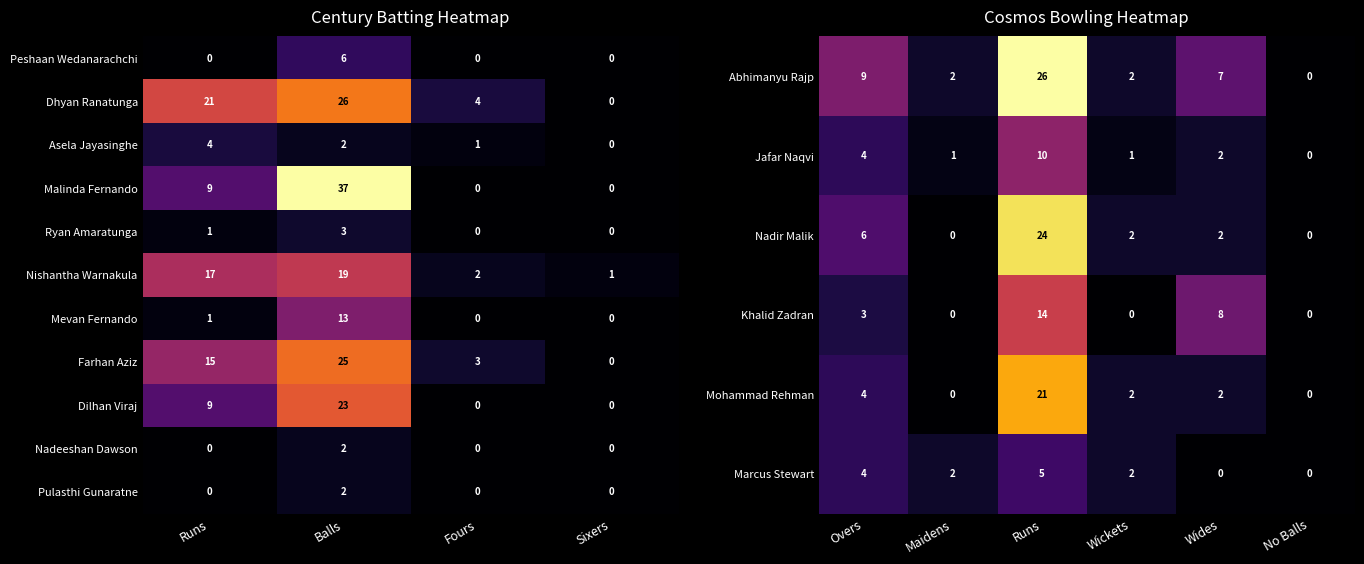

At Sixers, list the series in order from smallest to largest.

Peshaan Wedanarachchi, Dhyan Ranatunga, Asela Jayasinghe, Malinda Fernando, Ryan Amaratunga, Mevan Fernando, Farhan Aziz, Dilhan Viraj, Nadeeshan Dawson, Pulasthi Gunaratne, Nishantha Warnakula